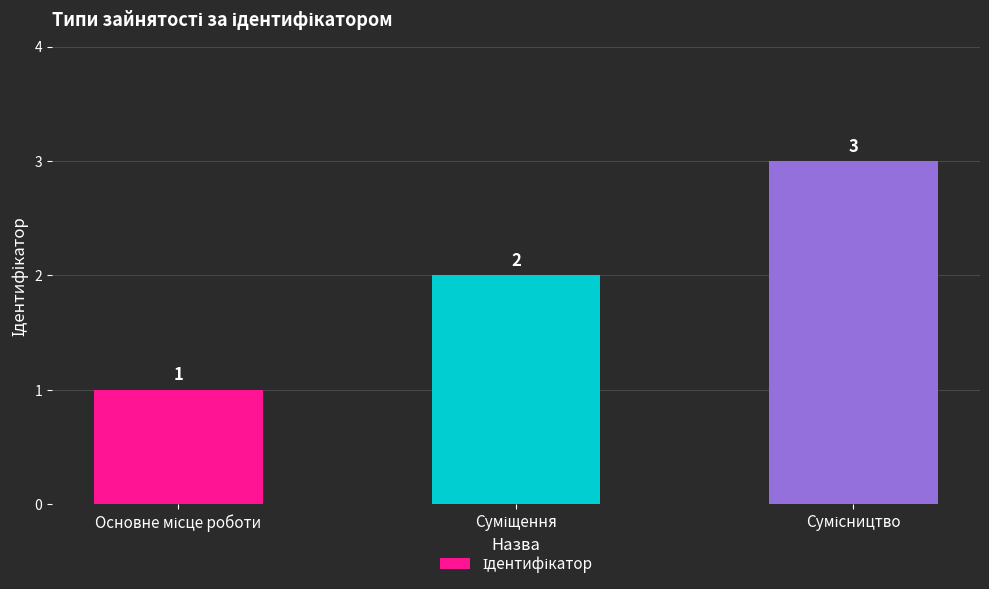

What is the sum of all values?

6